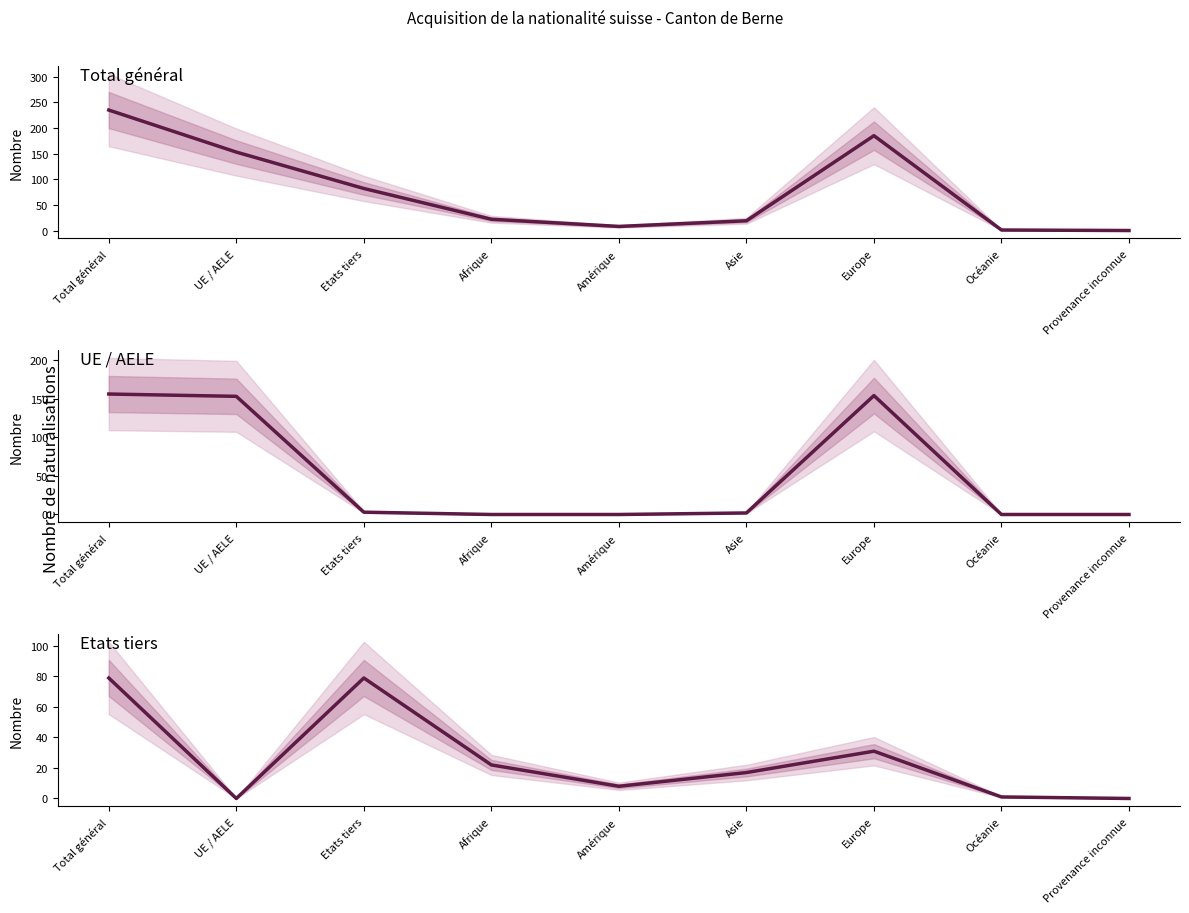

What is the highest value of the Total UE/AELE series?

156